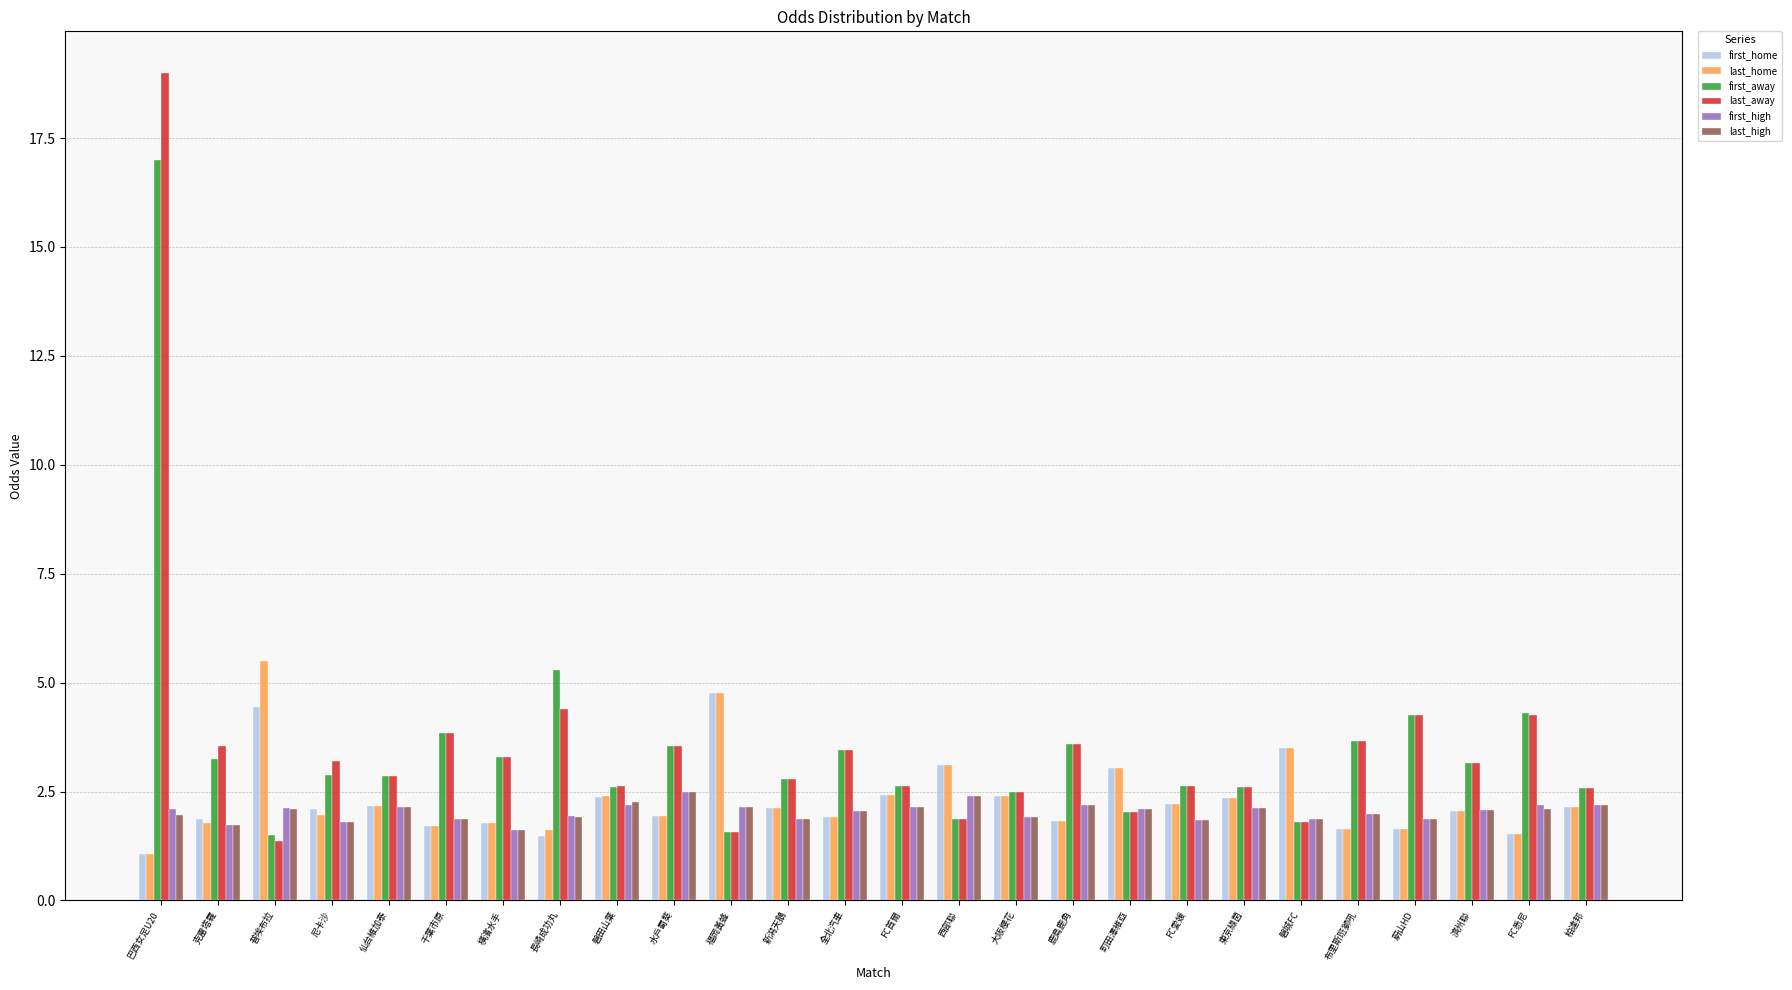

At which category is the sum across all series the highest?

巴西女足U20